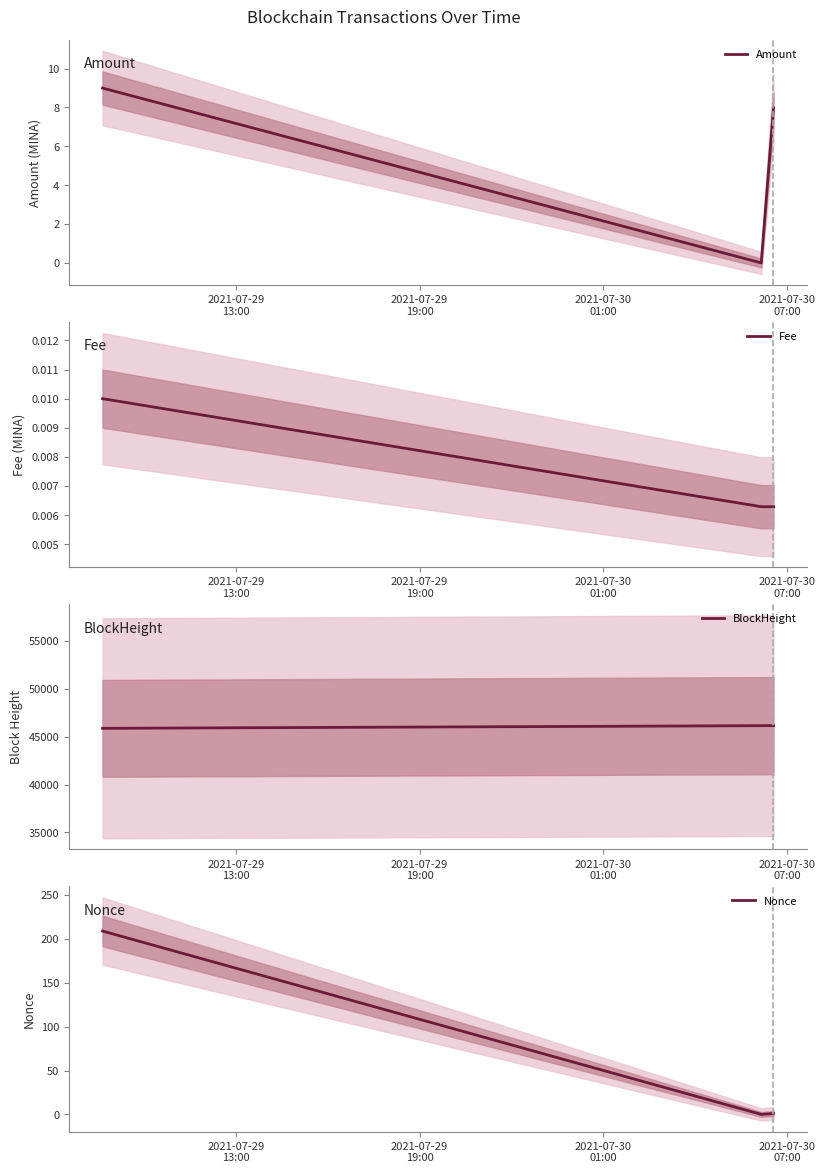

At how many categories does at least one series exceed 34269?

3